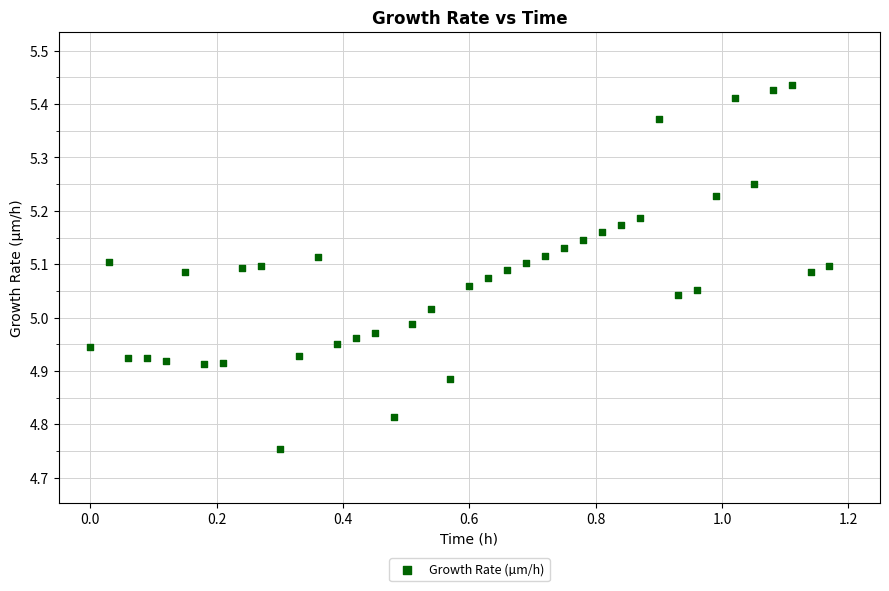

What is the range of X values (max minus min)?

1.2